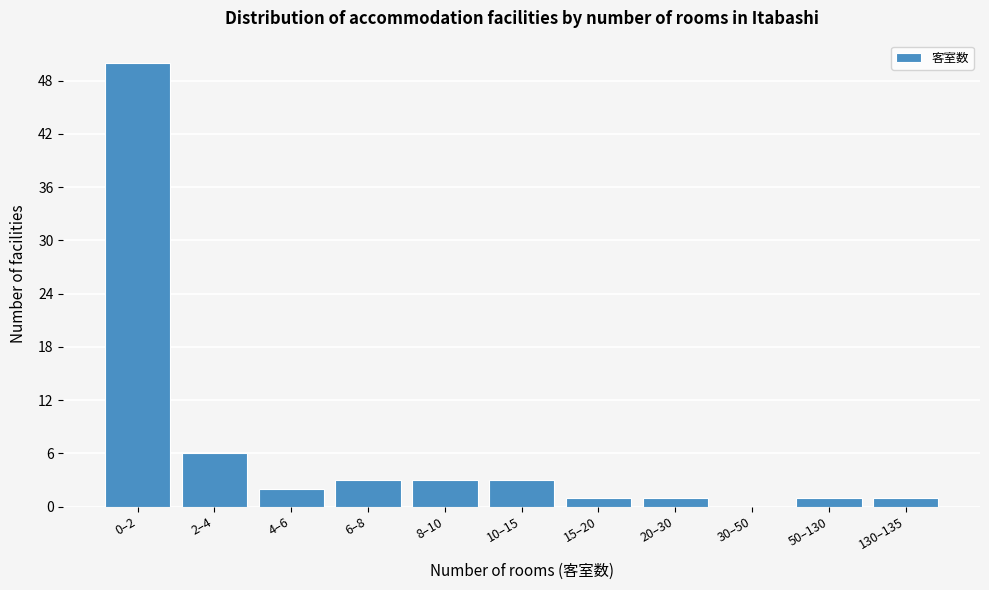

Reading left to right, transcribe all the data shown in this chart.

0–2=50	2–4=6	4–6=2	6–8=3	8–10=3	10–15=3	15–20=1	20–30=1	30–50=0	50–130=1	130–135=1